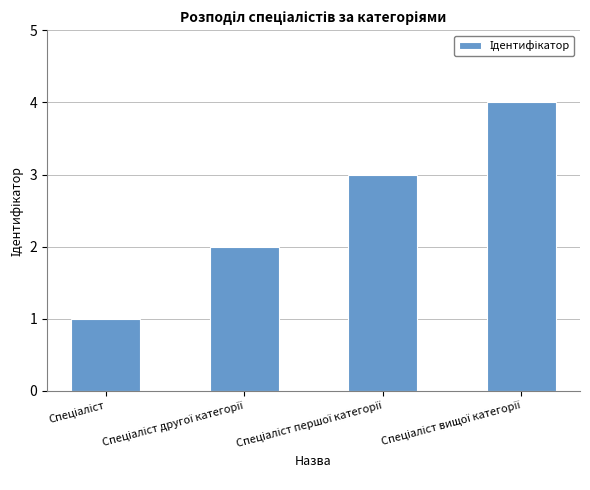

What is the sum of all values?

10